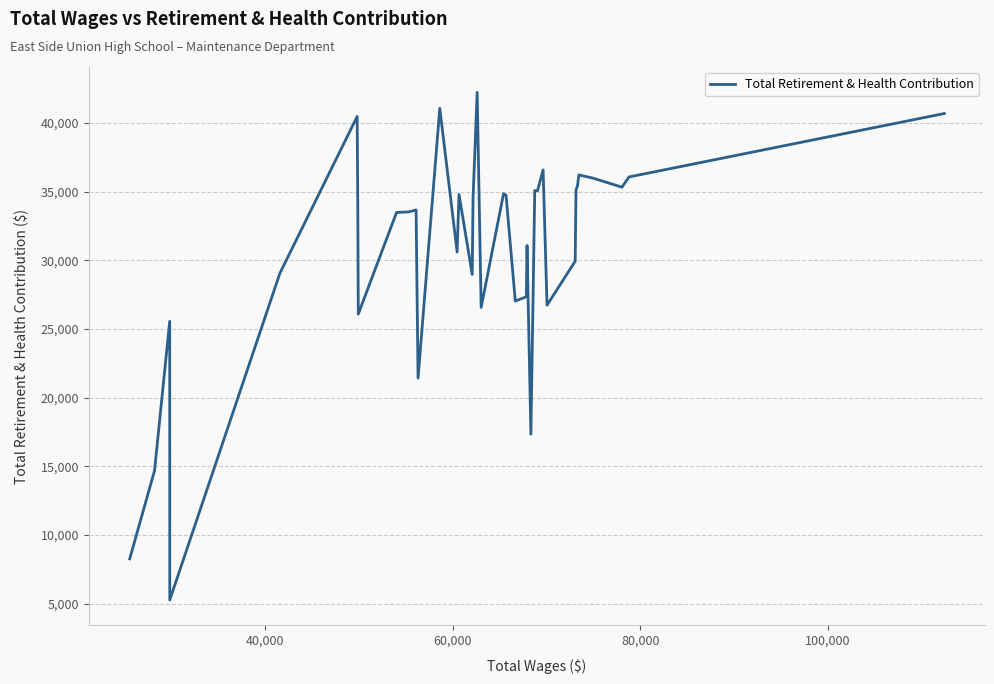

What is the minimum value shown in the chart?

5266